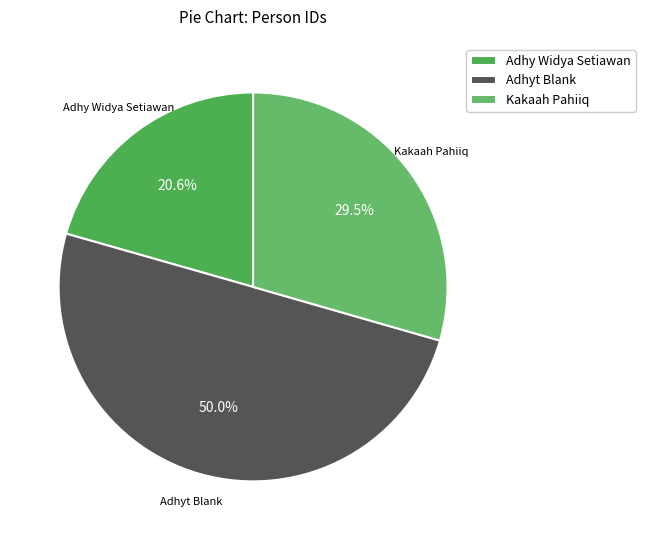

Which category has the biggest portion of the pie?

Adhyt Blank